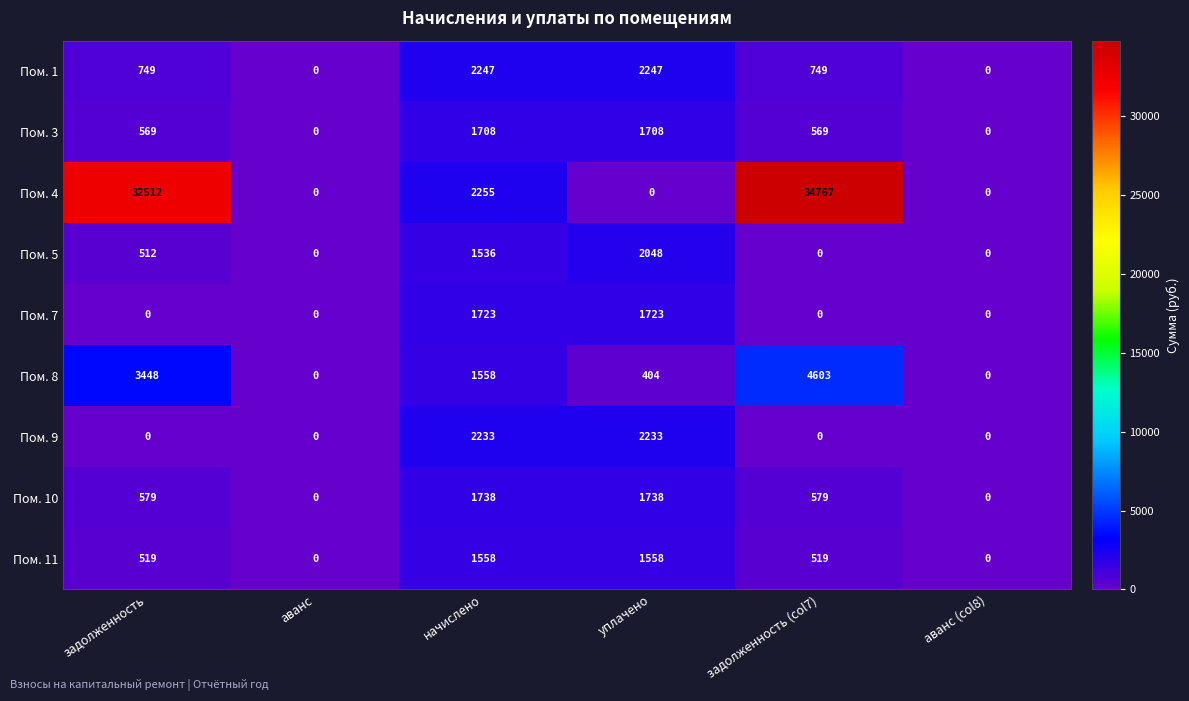

How many values in the Пом. 1 series are below 749?

2